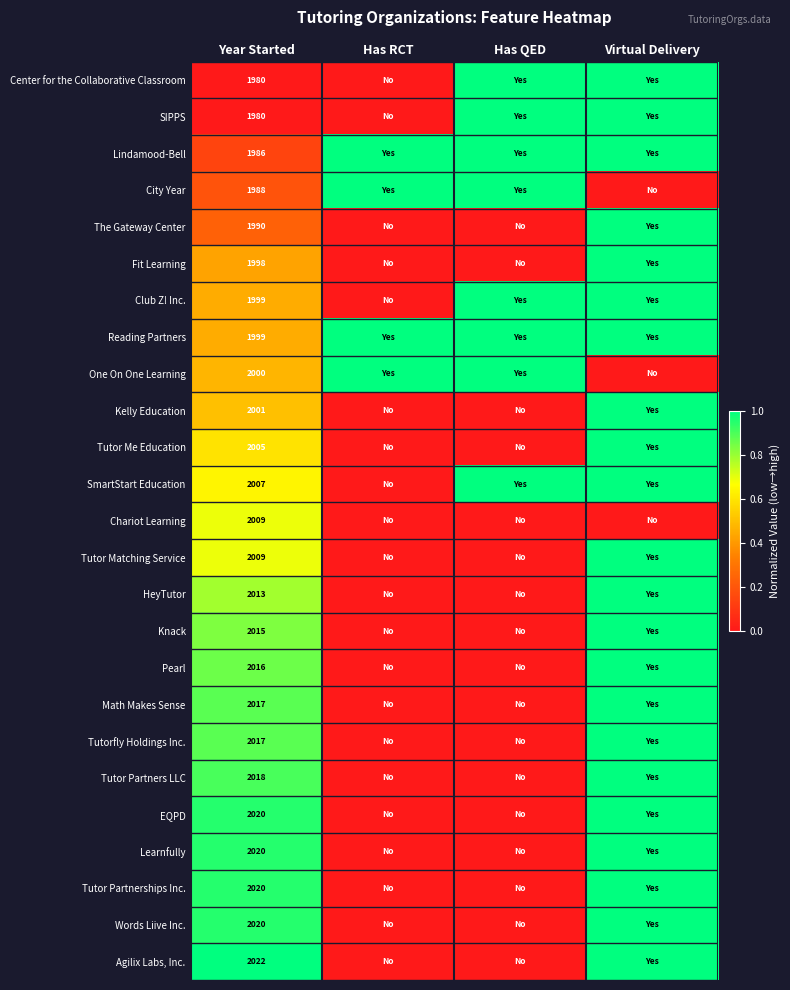

True or false: Kelly Education has a value of 2001 at Year Started.

True